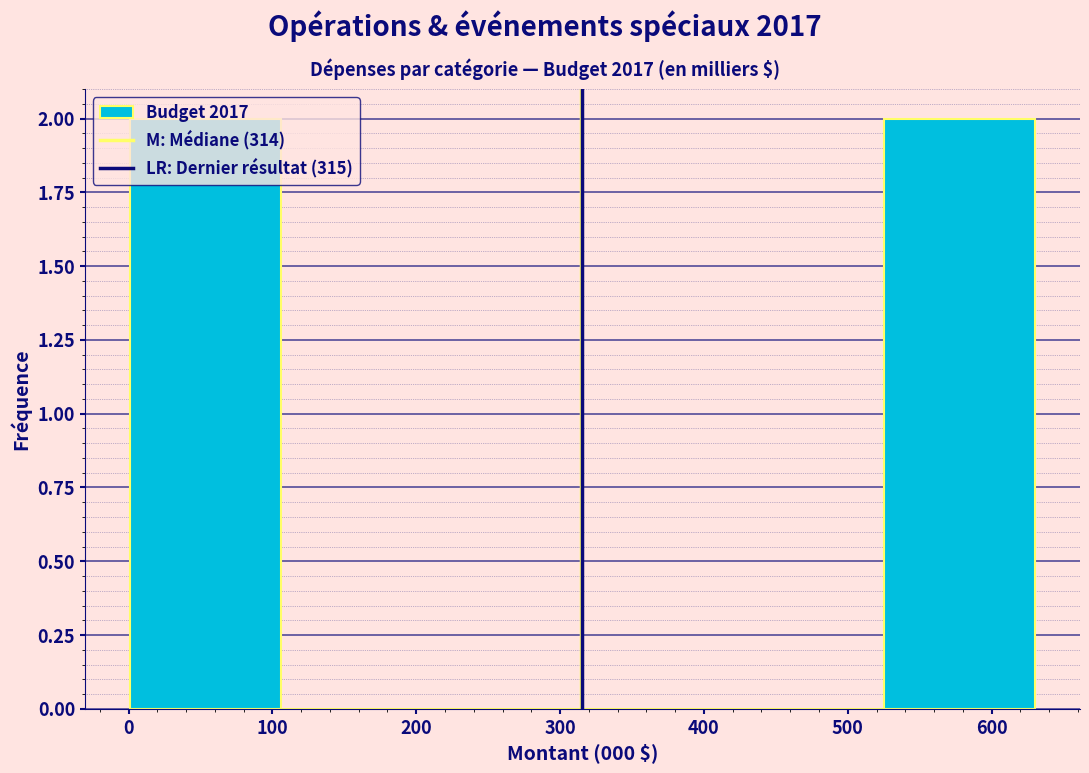

How tall is the bar that spans 0 to 110 on the x-axis? Neither the bar edges nor the heights are printed on the chart, so give them approximately, as read against the axes.

2